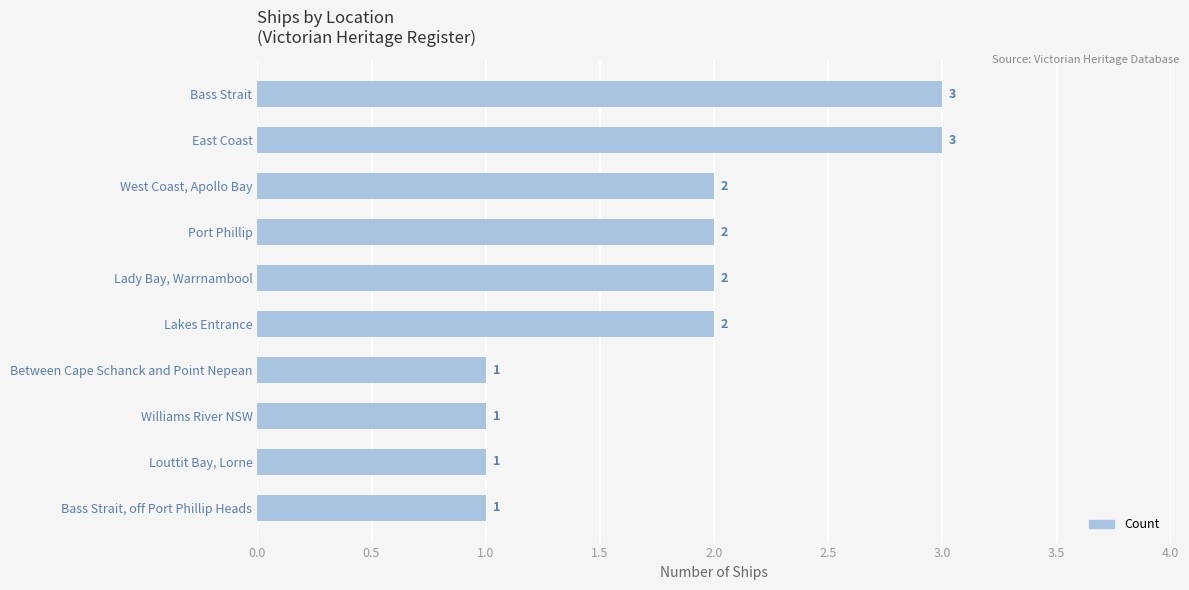

What is the average value?

2